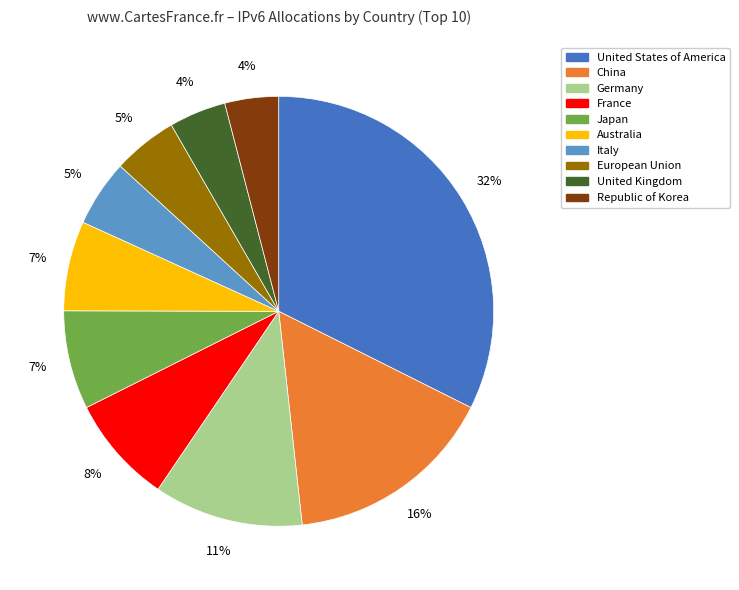

To the nearest percent, what portion does United Kingdom represent?

4%